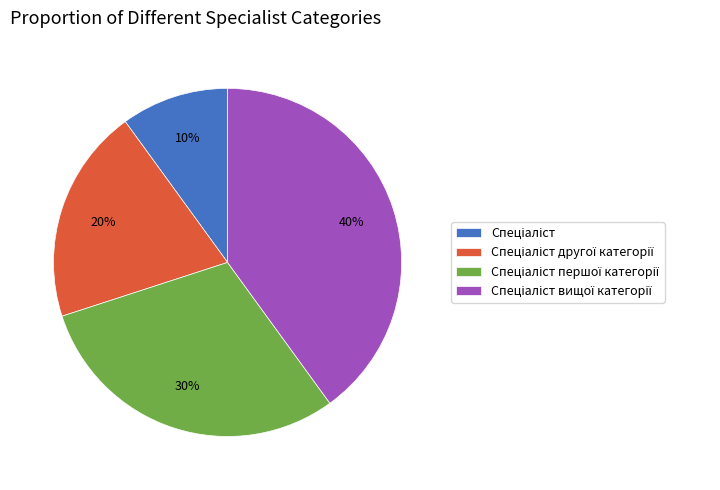

To the nearest percent, what is the difference between the largest and smallest slice percentages?

30%